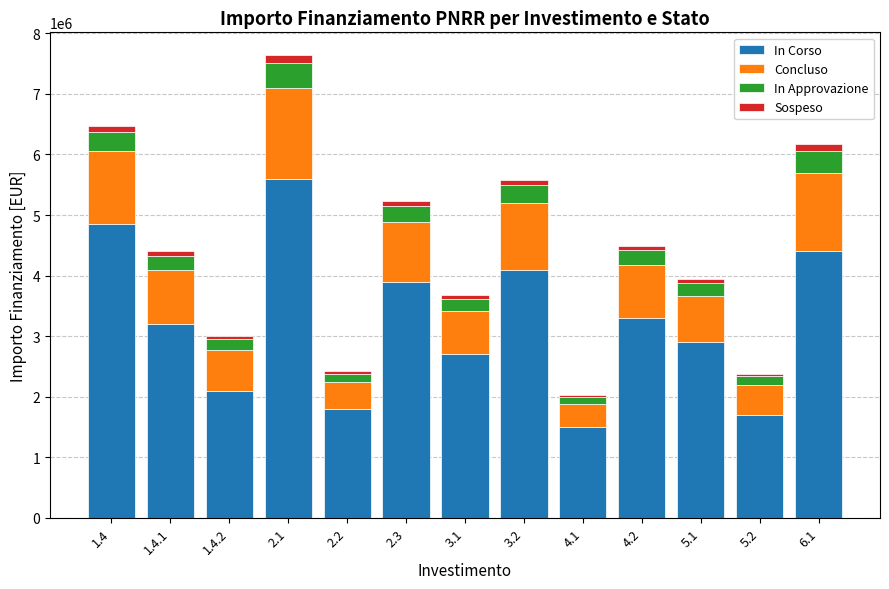

How many bars are there in total?

13